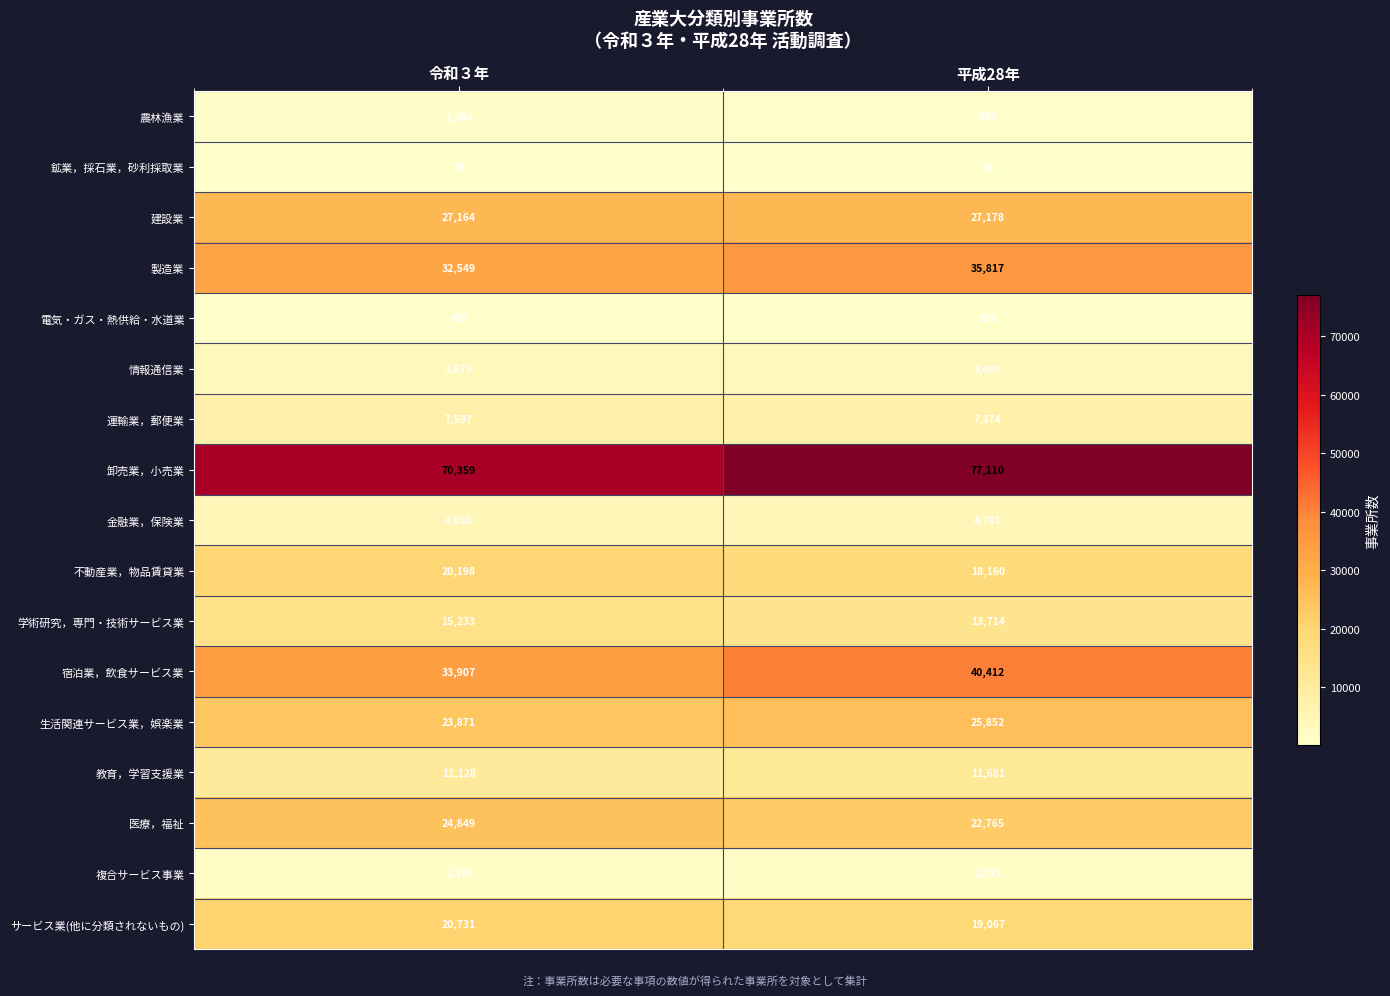

At how many categories does at least one series exceed 54356?

2